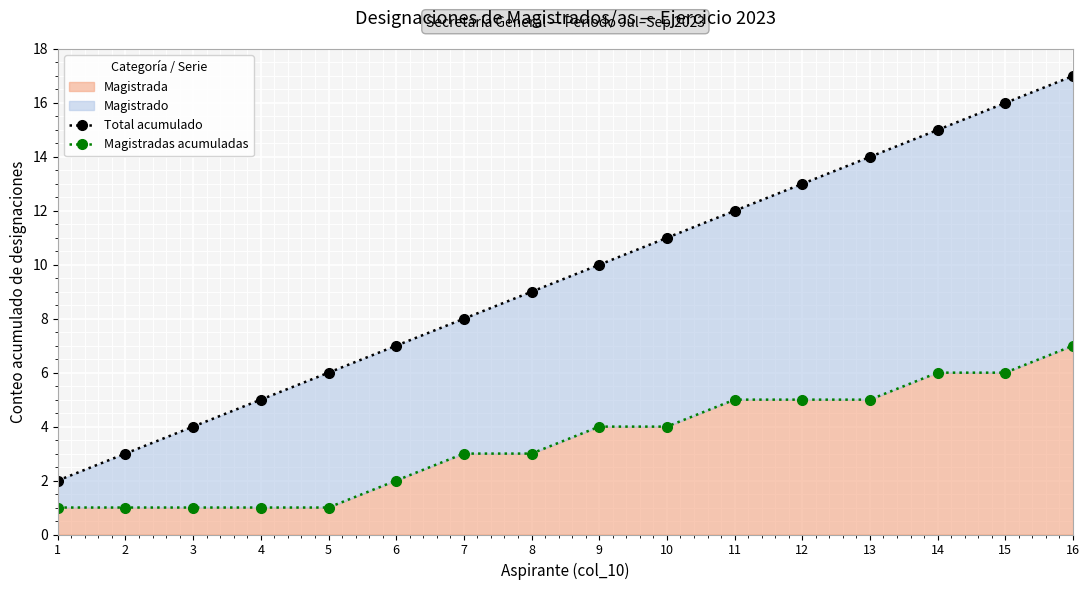

Rank the series by their average value, from highest to lowest.

Total acumulado, Magistradas acumuladas